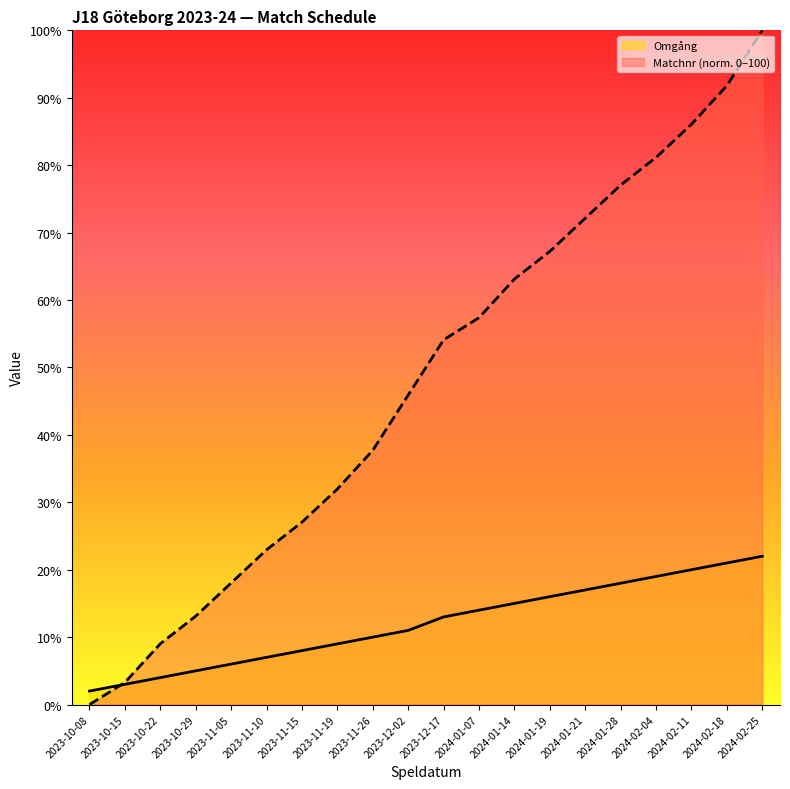

True or false: Matchnr (norm. 0–100) has more than 2 points higher than both neighbors.

False